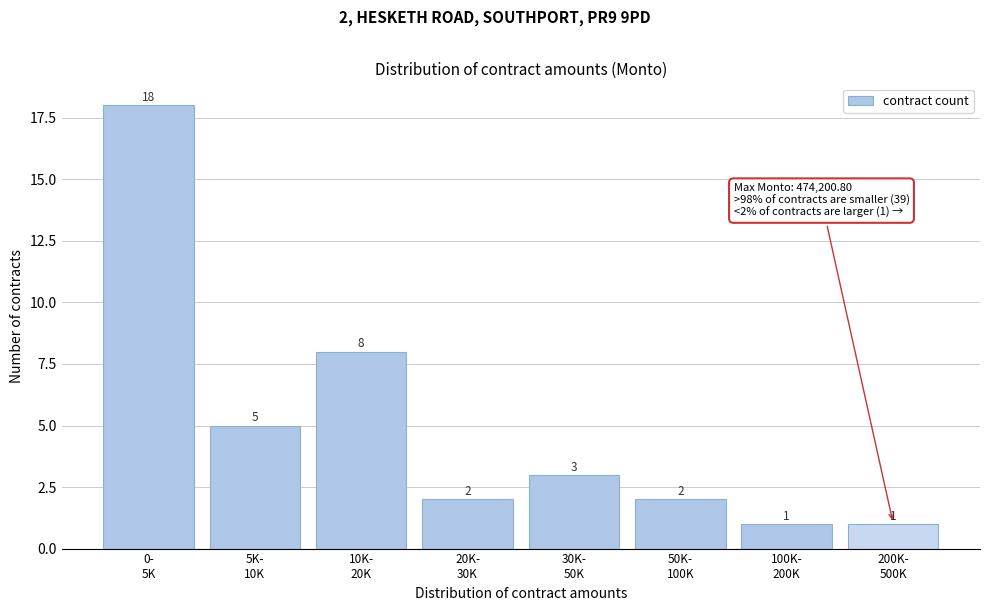

Reading left to right, transcribe all the data shown in this chart.

18	5	8	2	3	2	1	1